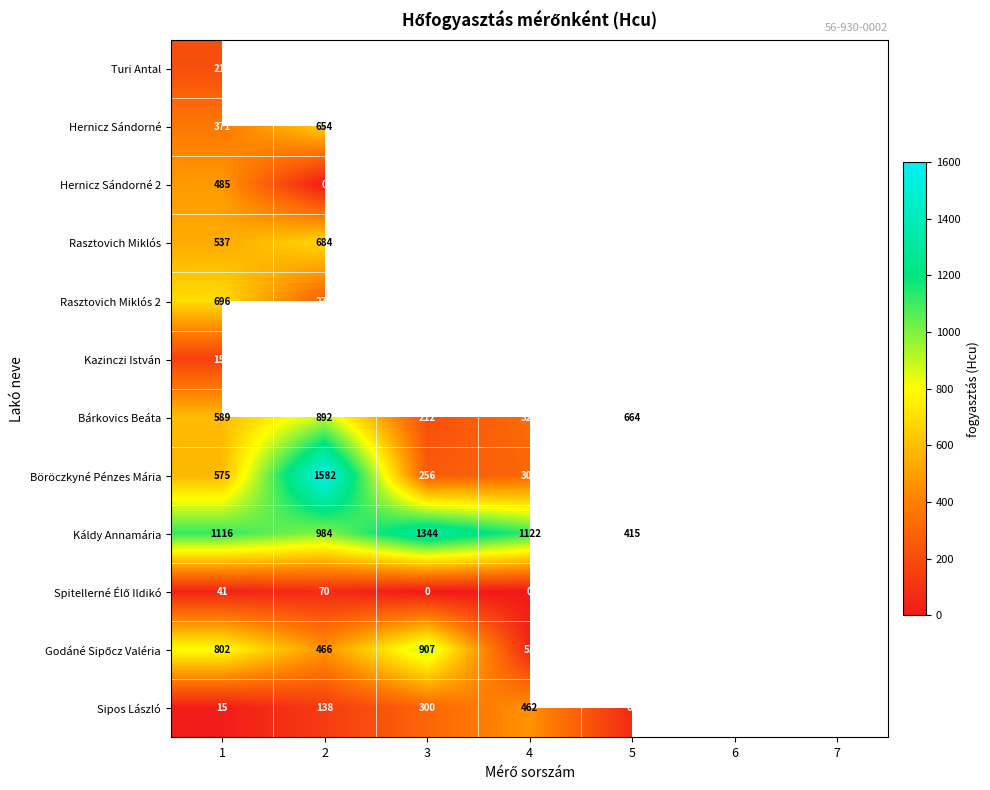

What is the sum of the Bárkovics Beáta values at 5 and 4?

988